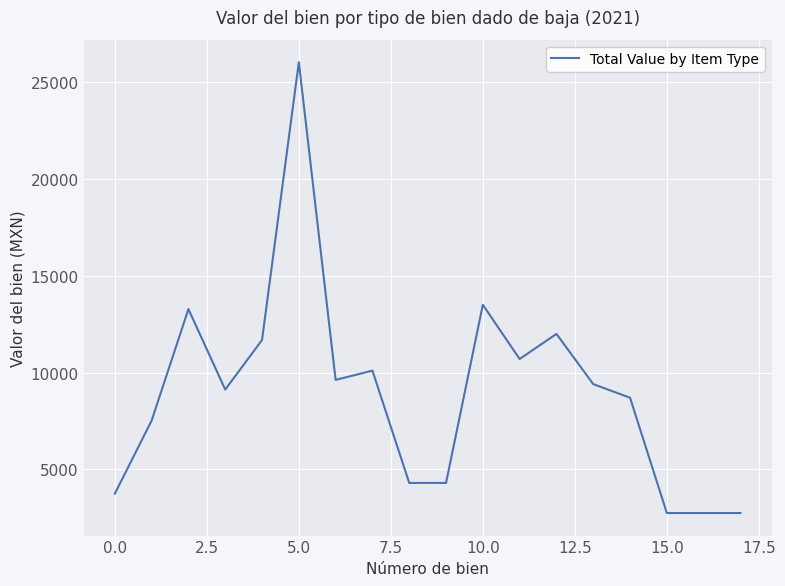

What is the difference between the maximum and minimum values?

23278.0